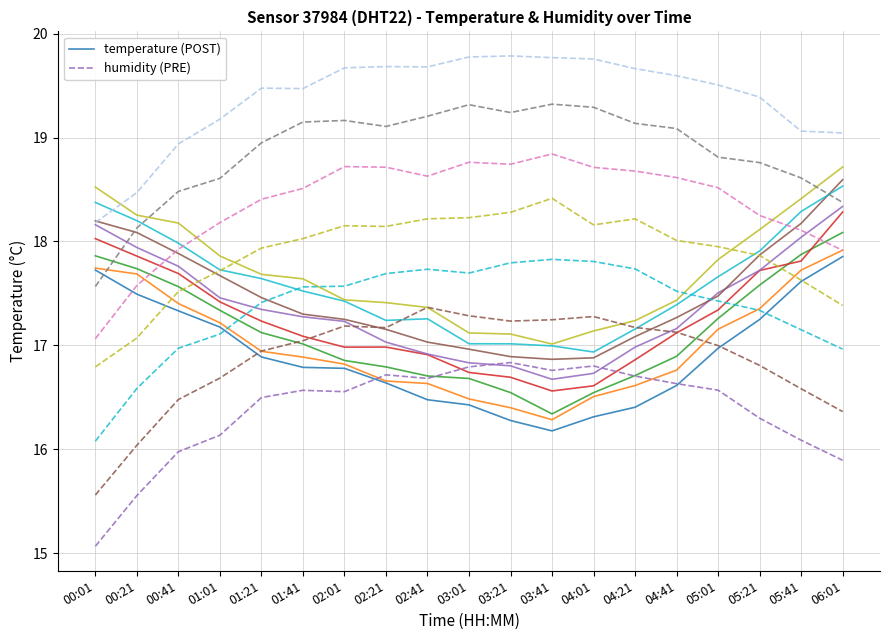

What are all the series names shown in the legend?

temperature (POST), humidity (PRE)